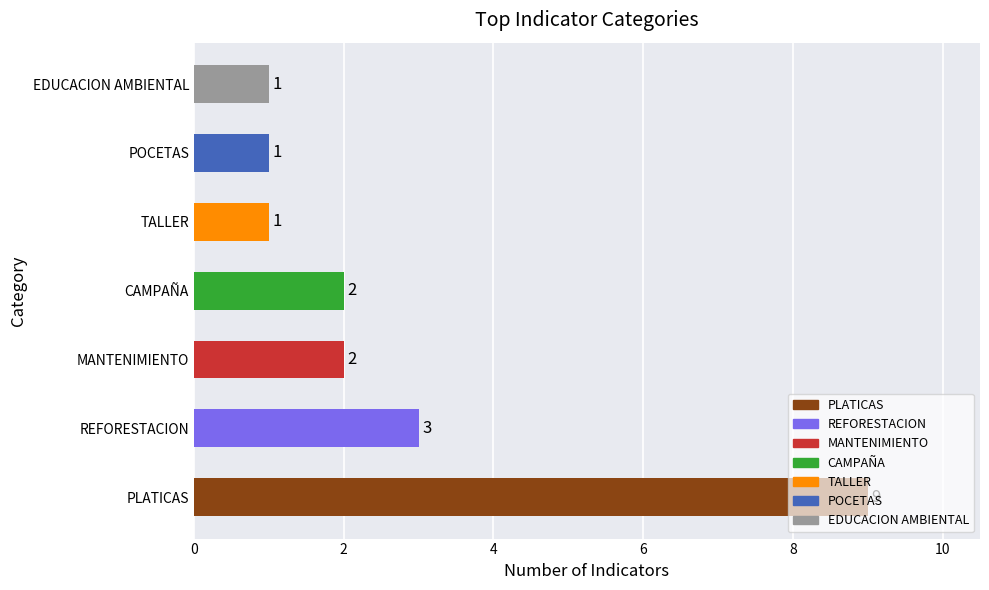

What is the minimum value shown in the chart?

1